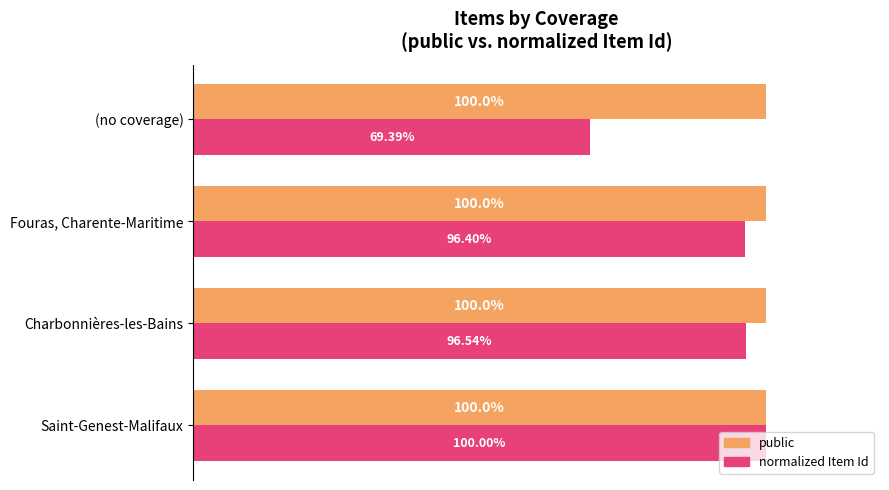

What are all the series names shown in the legend?

public, normalized Item Id